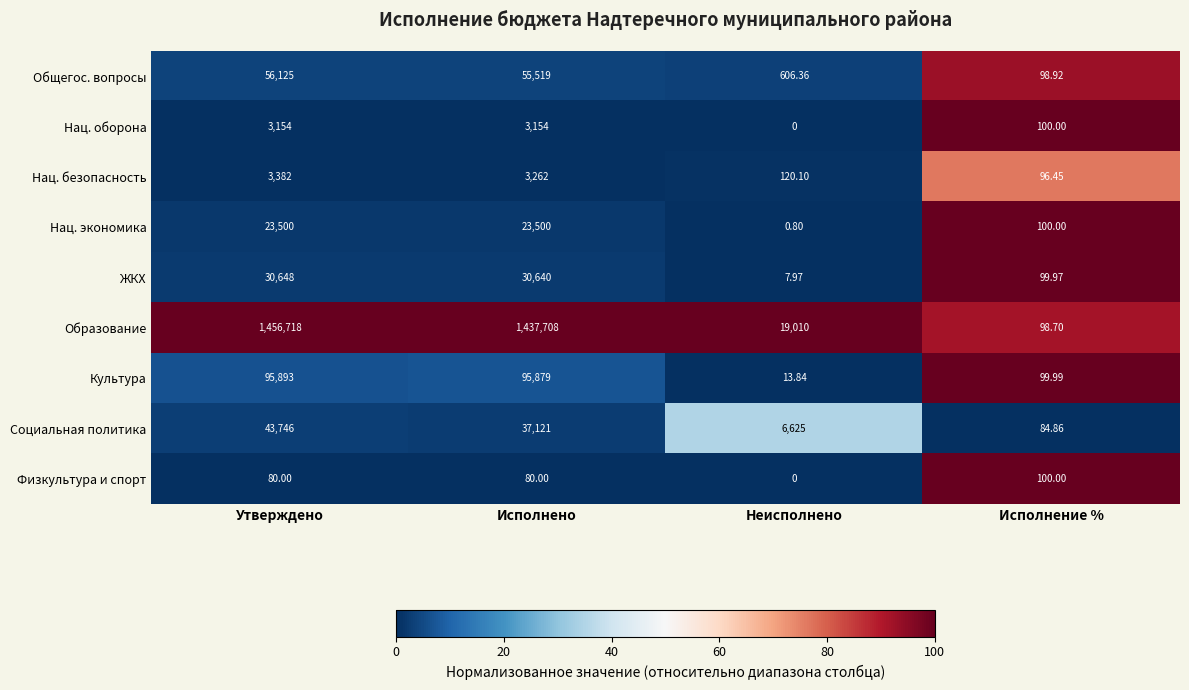

List the labels in order of Нац. безопасность value, smallest first.

Исполнение %, Неисполнено, Исполнено, Утверждено